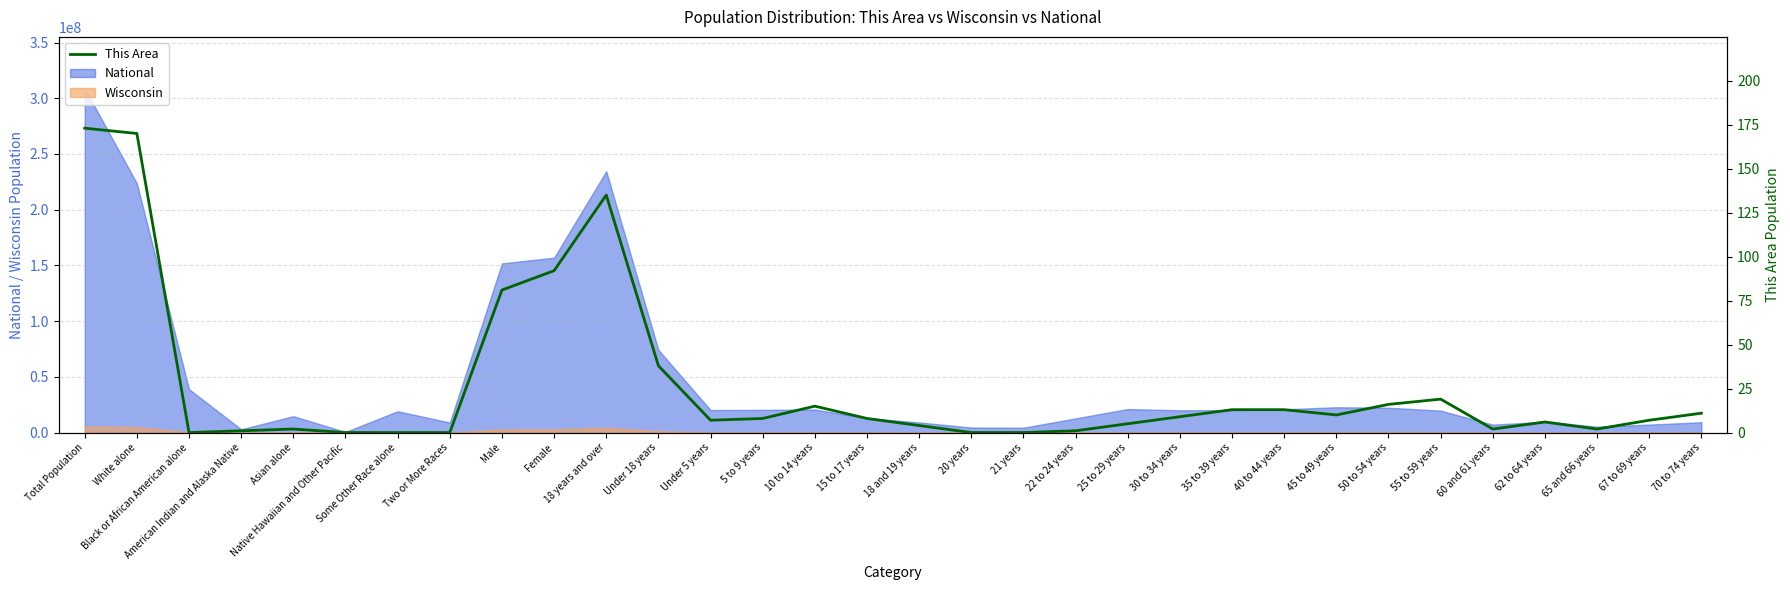

What is the ratio of the value at 65 and 66 years to the value at 35 to 39 years?

0.2